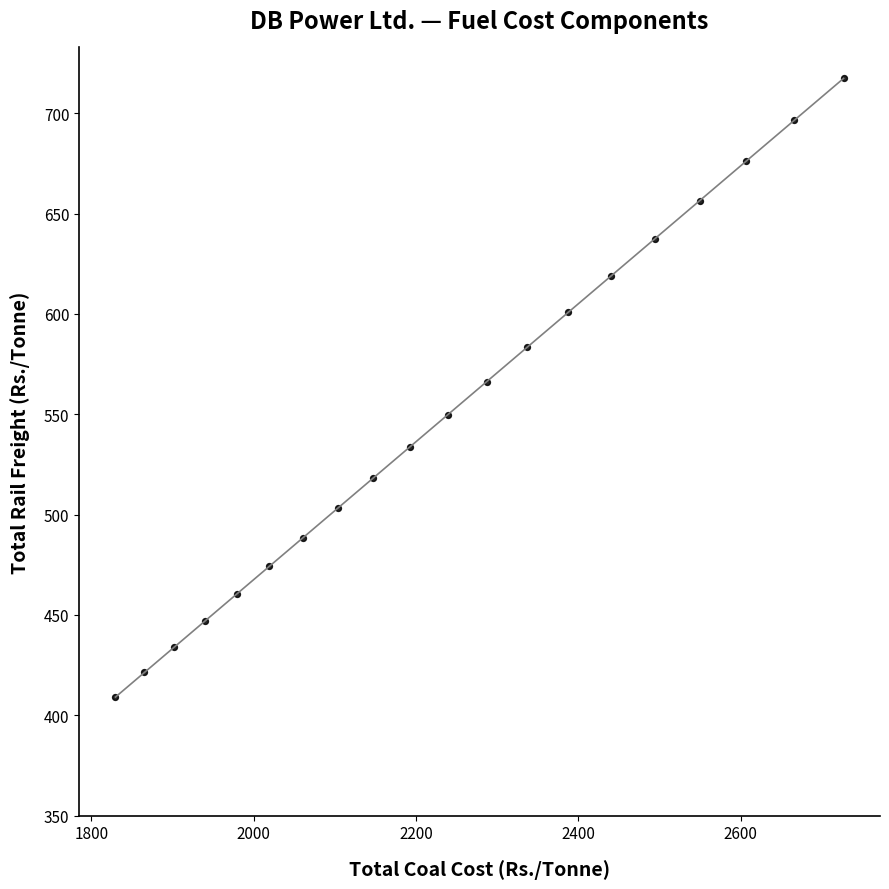

What is the range of Y values (max minus min)?

308.2